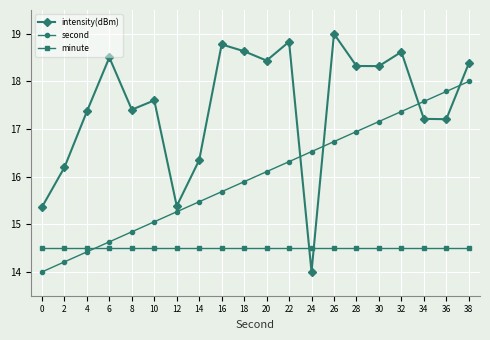

How many intersections are there between second and minute?

1